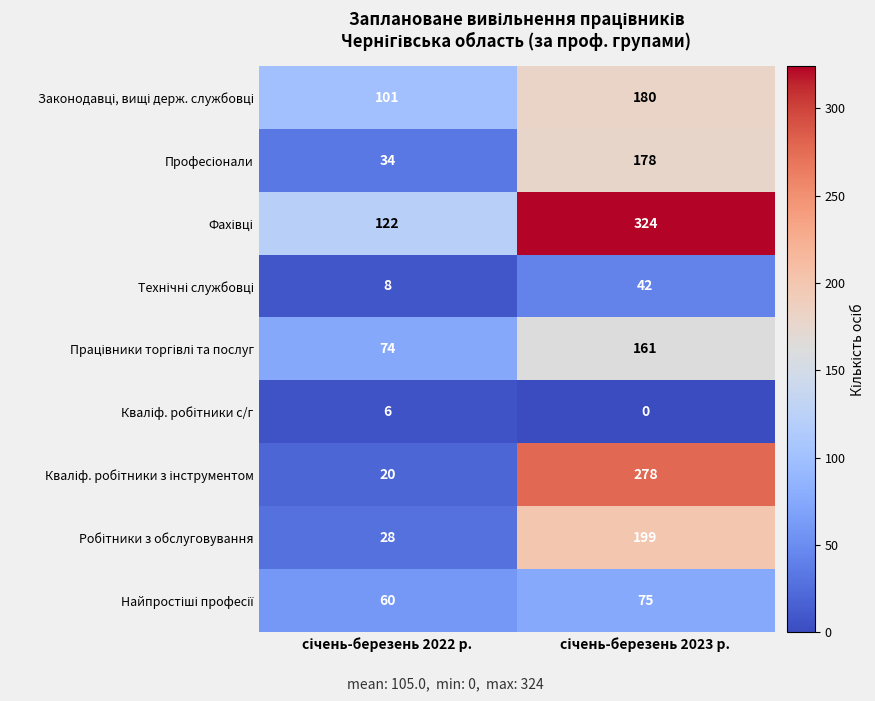

What is the maximum value shown in the chart?

324